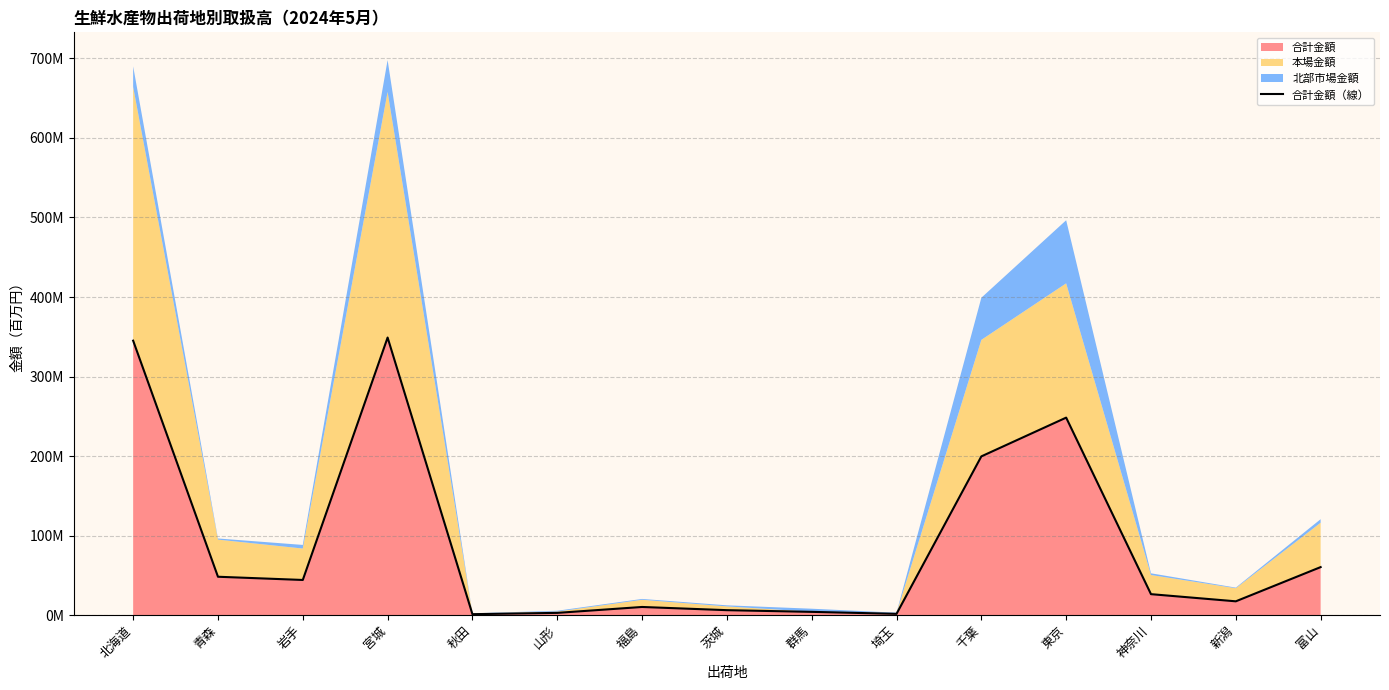

List the labels in order of value, smallest first.

秋田, 埼玉, 山形, 群馬, 茨城, 福島, 新潟, 神奈川, 岩手, 青森, 富山, 千葉, 東京, 北海道, 宮城